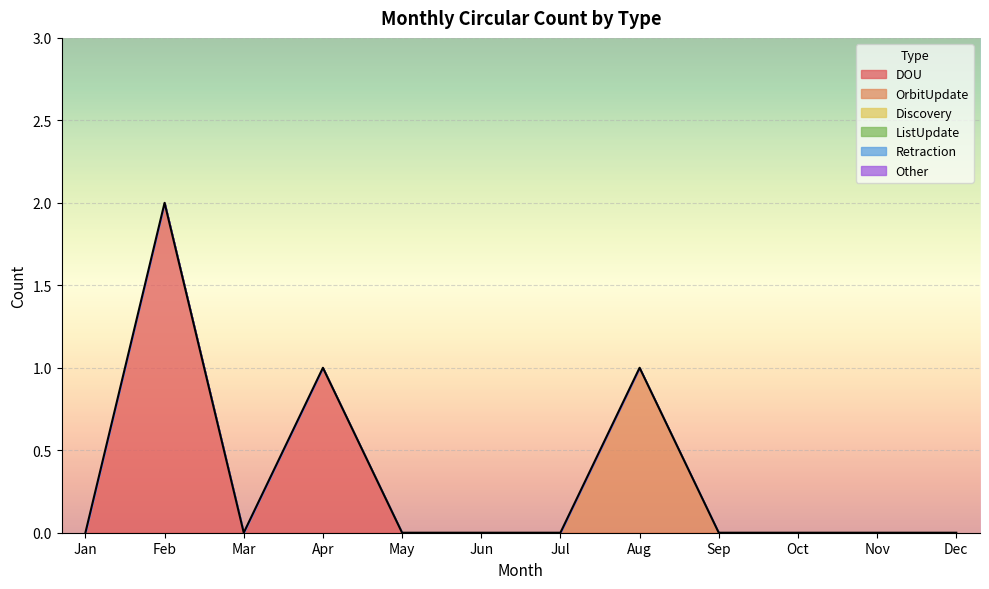

Reading left to right, extract all data points from this chart.

DOU: Jan=0	Feb=2	Mar=0	Apr=1	May=0	Jun=0	Jul=0	Aug=0	Sep=0	Oct=0	Nov=0	Dec=0
OrbitUpdate: Jan=0	Feb=0	Mar=0	Apr=0	May=0	Jun=0	Jul=0	Aug=1	Sep=0	Oct=0	Nov=0	Dec=0
Discovery: Jan=0	Feb=0	Mar=0	Apr=0	May=0	Jun=0	Jul=0	Aug=0	Sep=0	Oct=0	Nov=0	Dec=0
ListUpdate: Jan=0	Feb=0	Mar=0	Apr=0	May=0	Jun=0	Jul=0	Aug=0	Sep=0	Oct=0	Nov=0	Dec=0
Retraction: Jan=0	Feb=0	Mar=0	Apr=0	May=0	Jun=0	Jul=0	Aug=0	Sep=0	Oct=0	Nov=0	Dec=0
Other: Jan=0	Feb=0	Mar=0	Apr=0	May=0	Jun=0	Jul=0	Aug=0	Sep=0	Oct=0	Nov=0	Dec=0